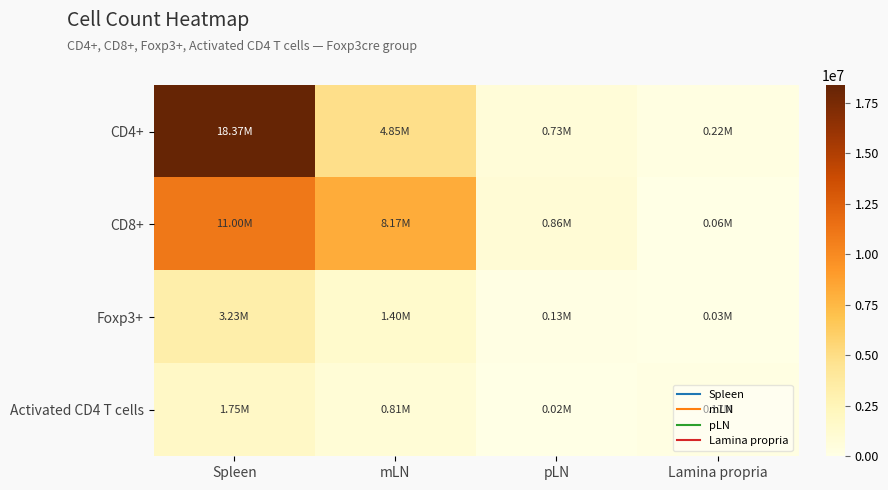

Which has a higher value, Spleen or pLN?

Spleen